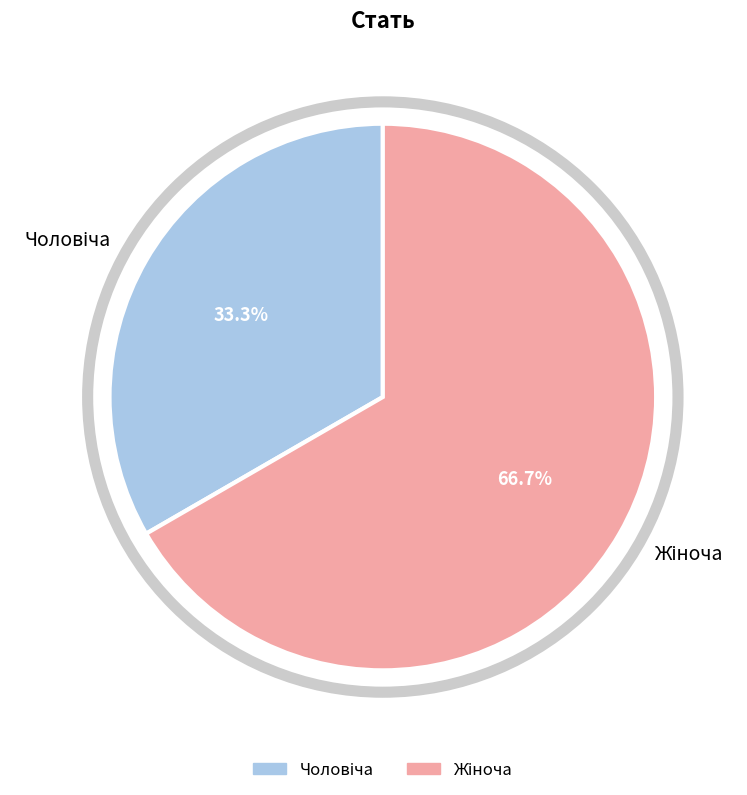

Does any single category account for the majority?

Yes